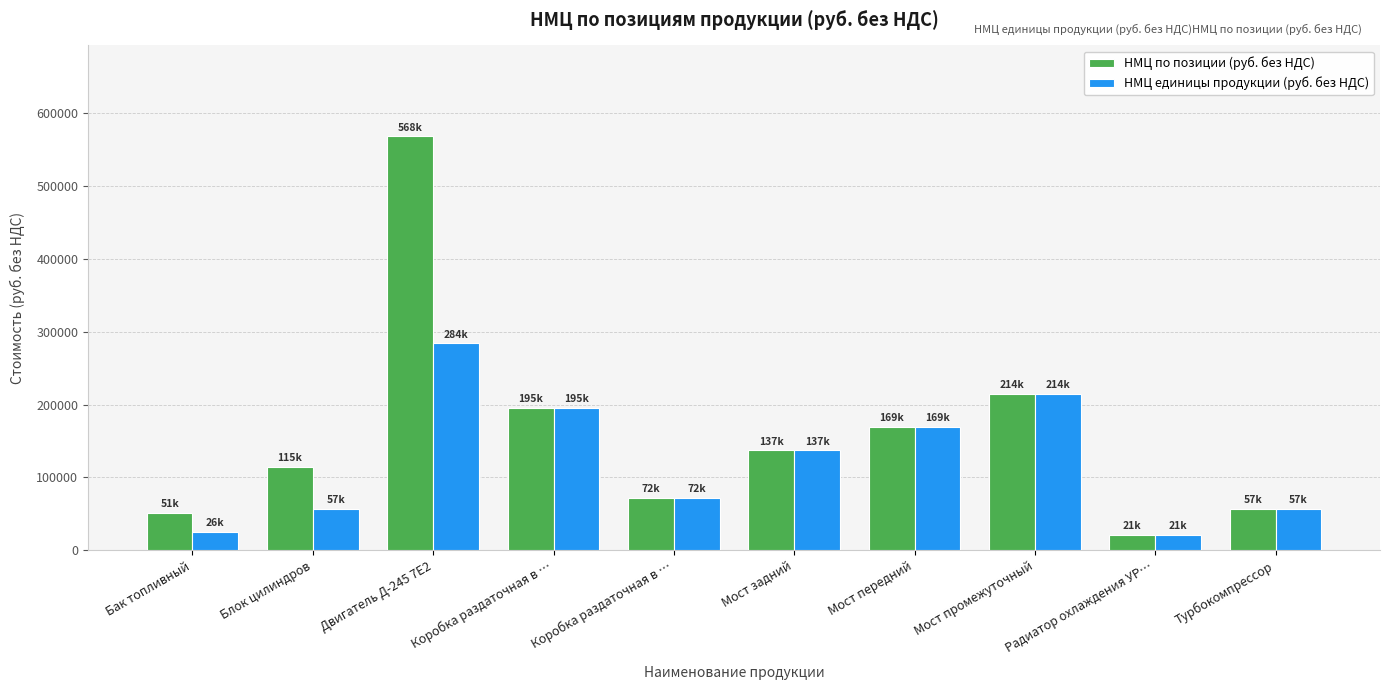

How many distinct data groups are displayed?

2